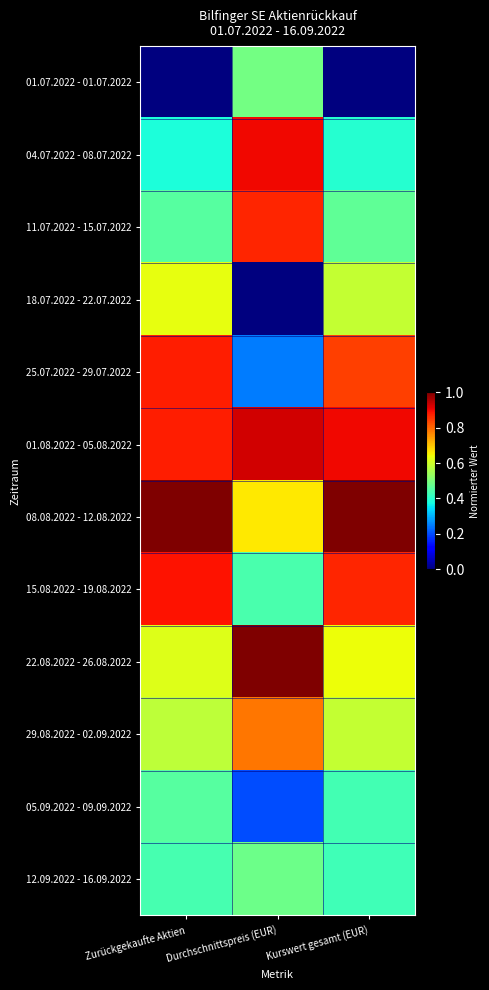

Count the number of data series in this chart.

12